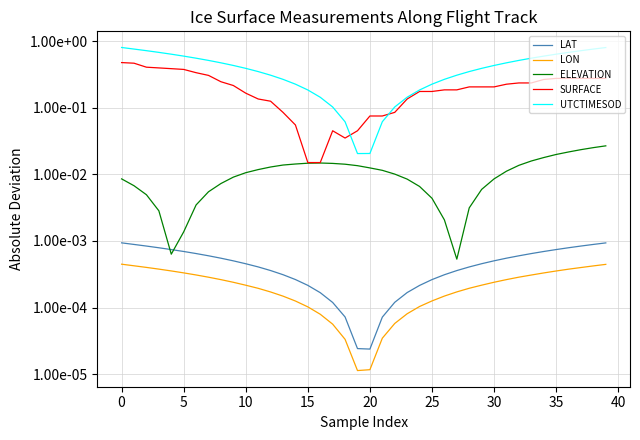

How many series are shown in this chart?

5